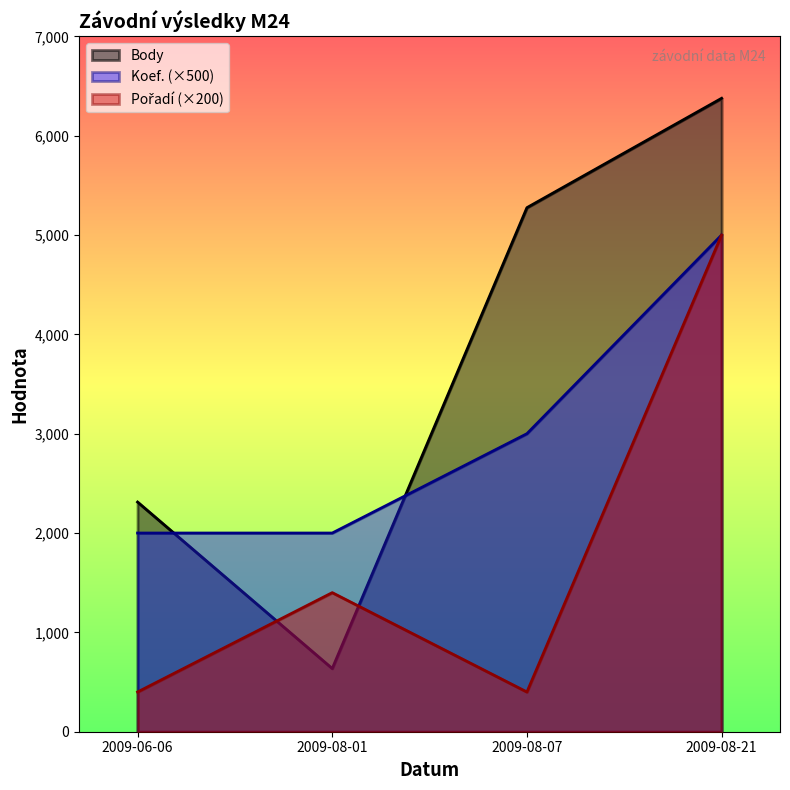

How many values in the Pořadí series exceed 1400?

1